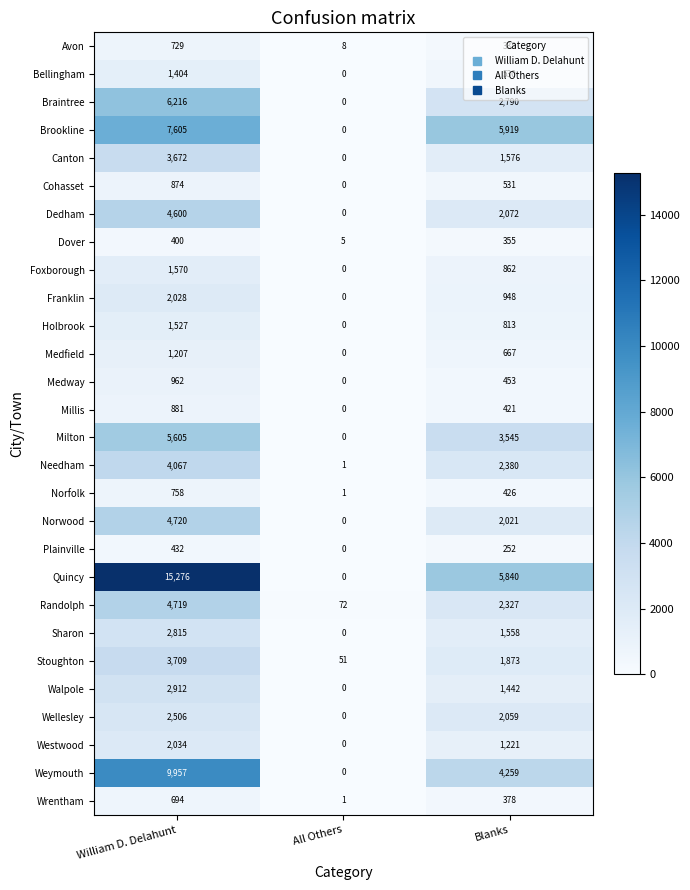

What is the total value across all series at William D. Delahunt?

93879